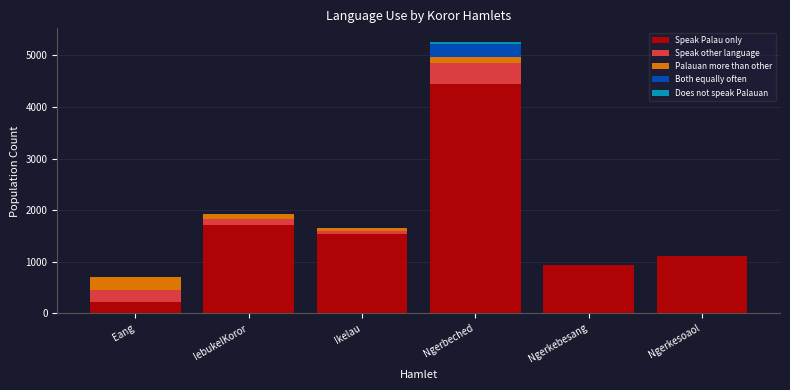

Is it true that Speak Palau only equals 940 at Ngerkebesang?

True